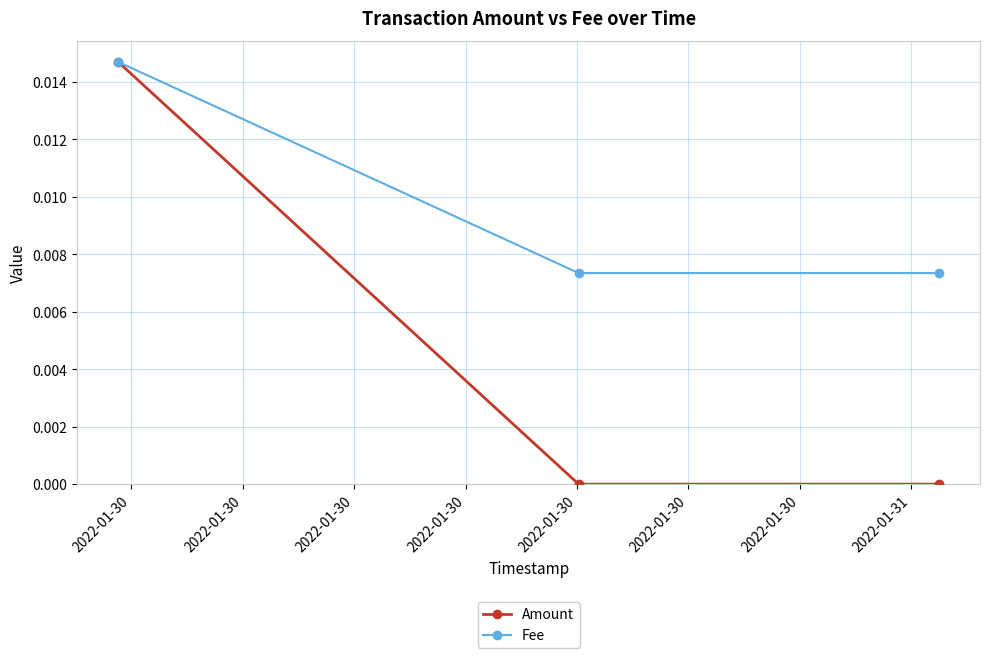

Rank the series by their average value, from lowest to highest.

Amount, Fee